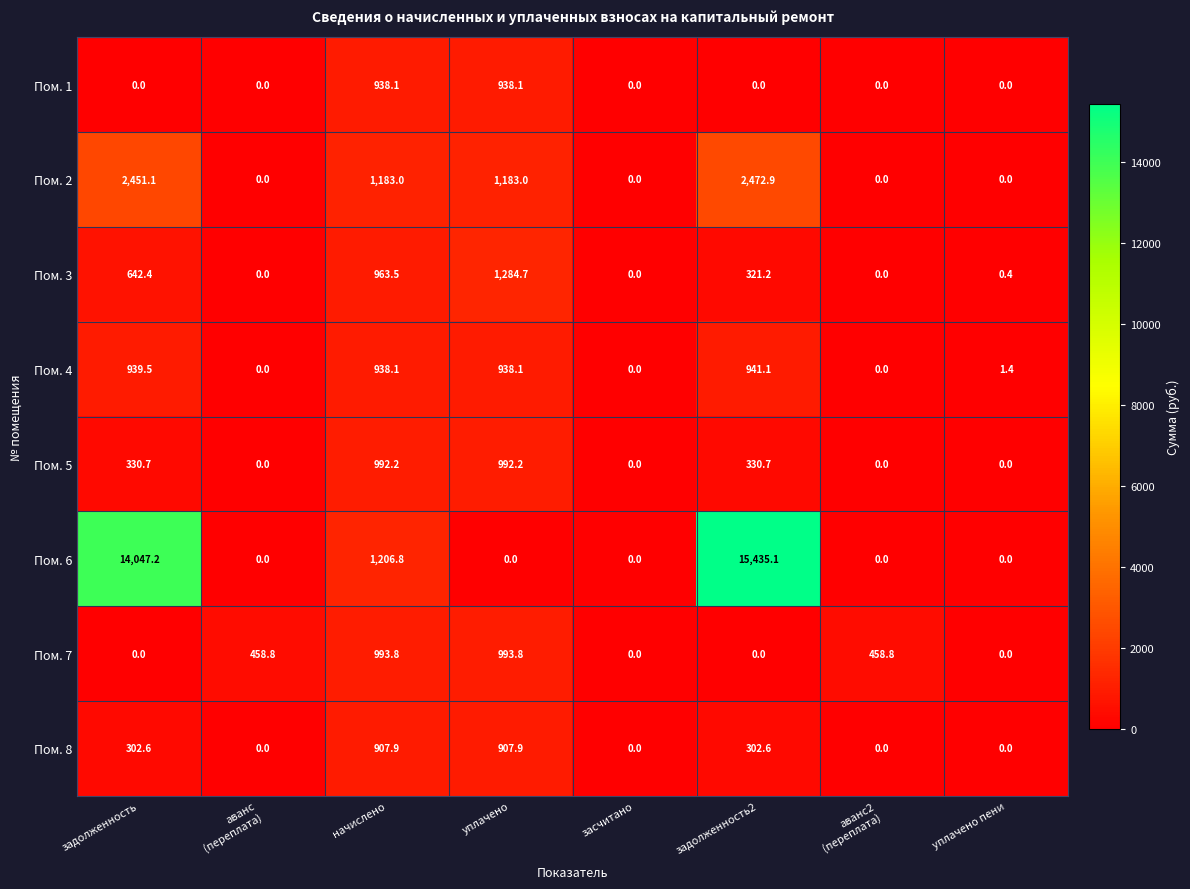

Which series has the largest total across all categories?

Пом. 6